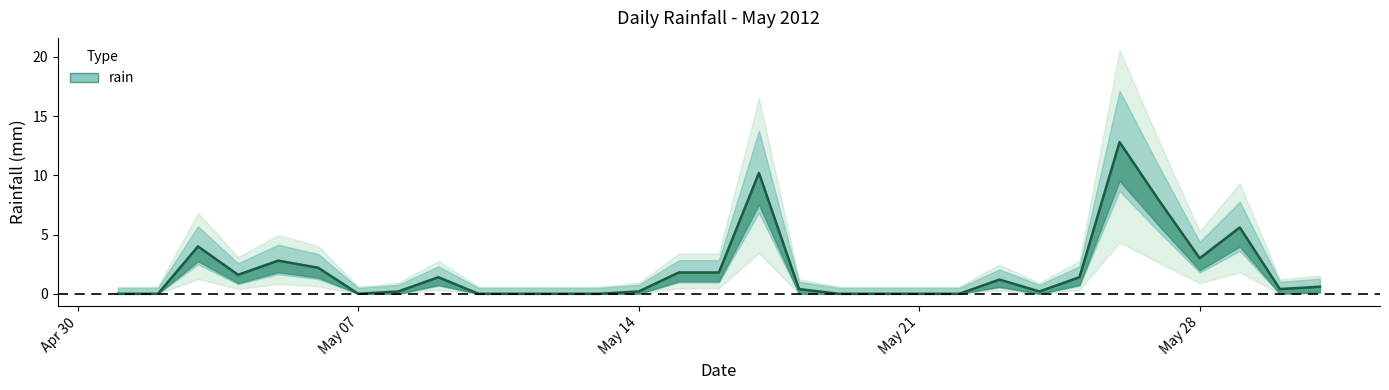

What is the sum of all values?

59.6